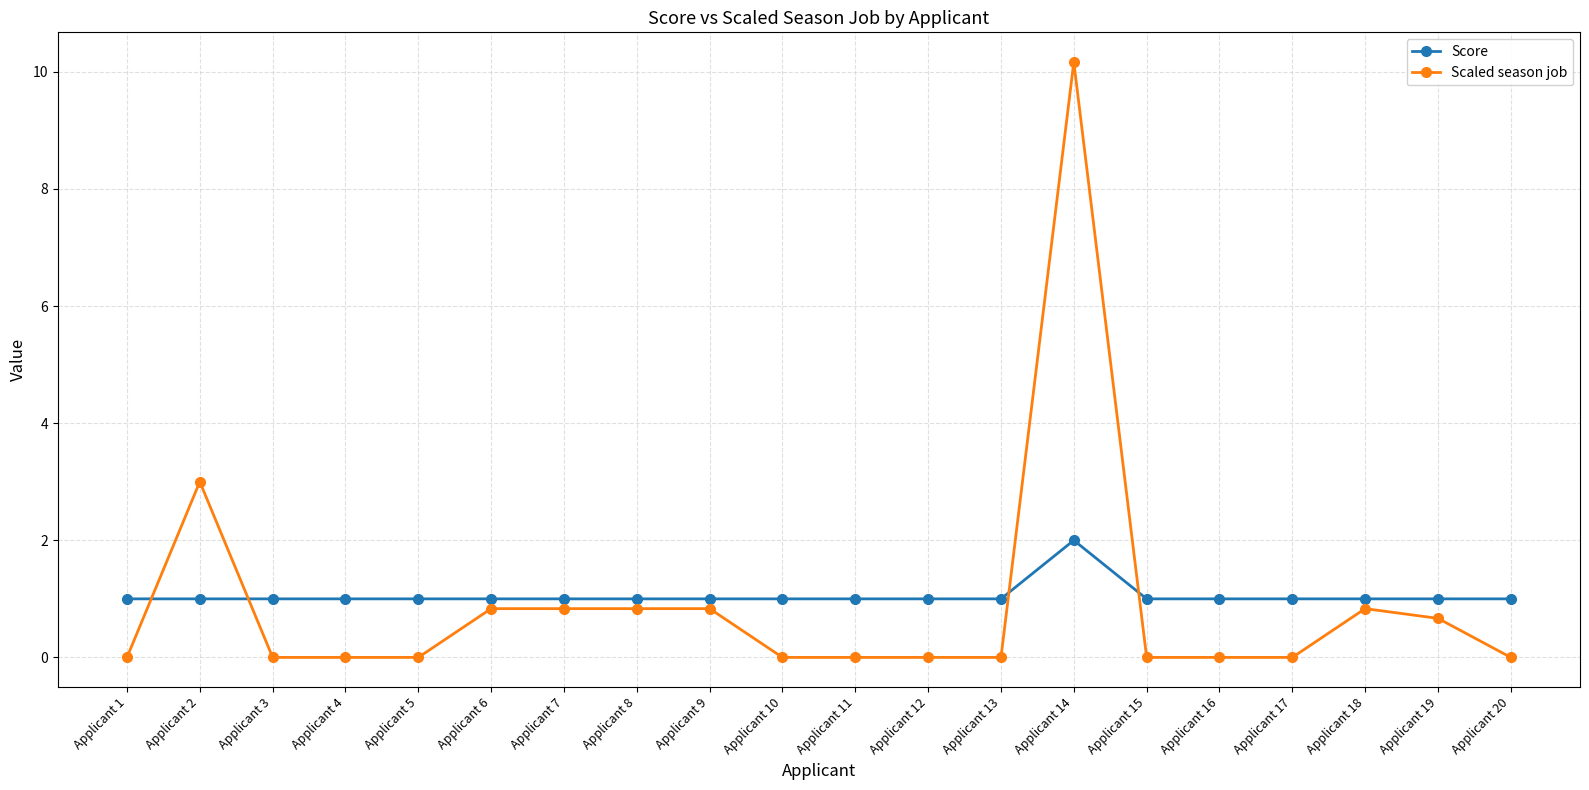

Is it true that Score equals 1.0 at Applicant 4?

True